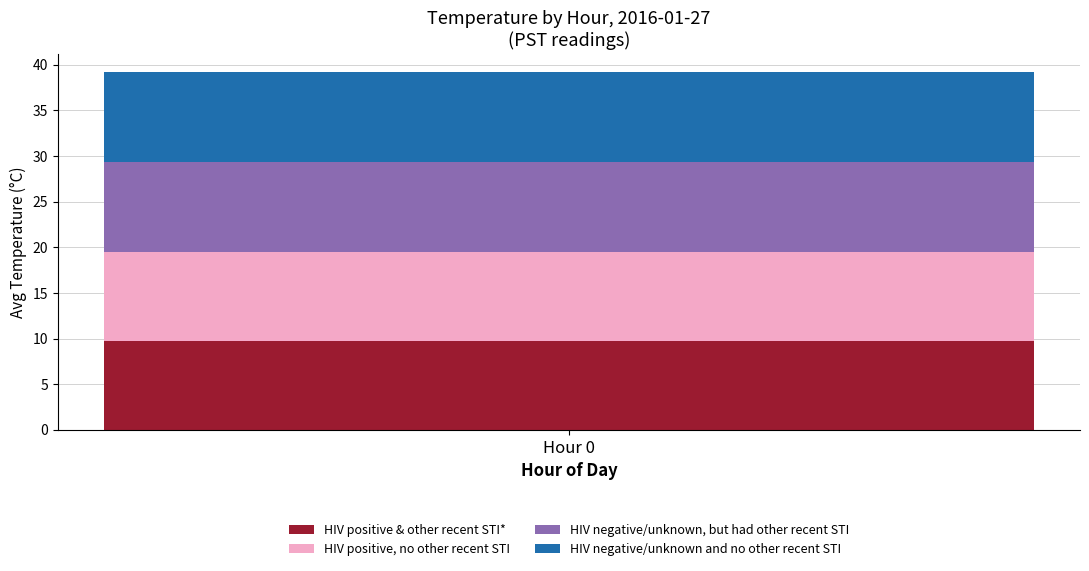

How many data points does each series have?

1